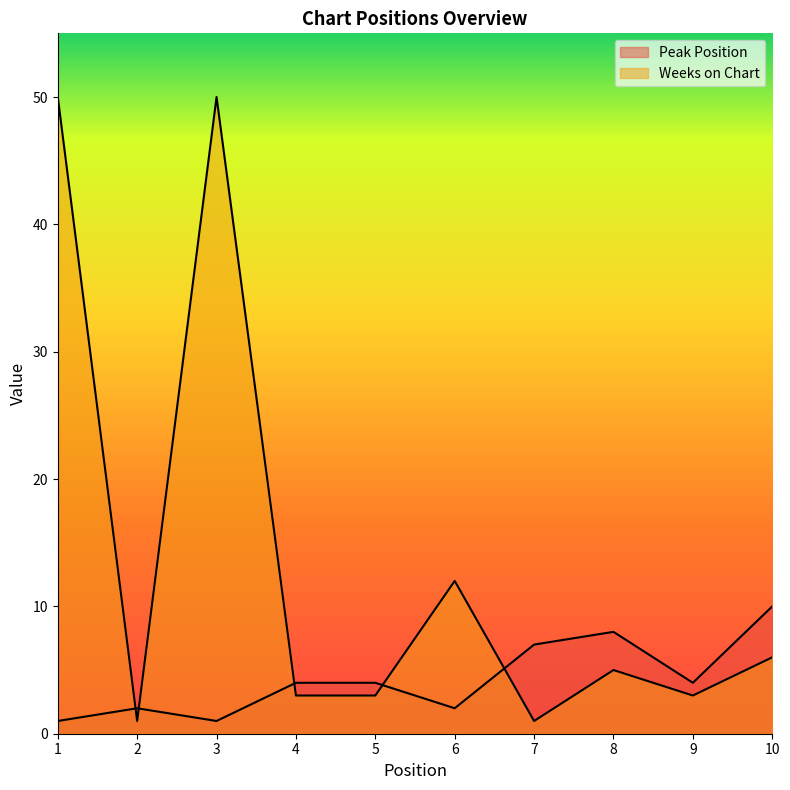

What is the approximate value of Weeks on Chart at 4, to the nearest 5?

5